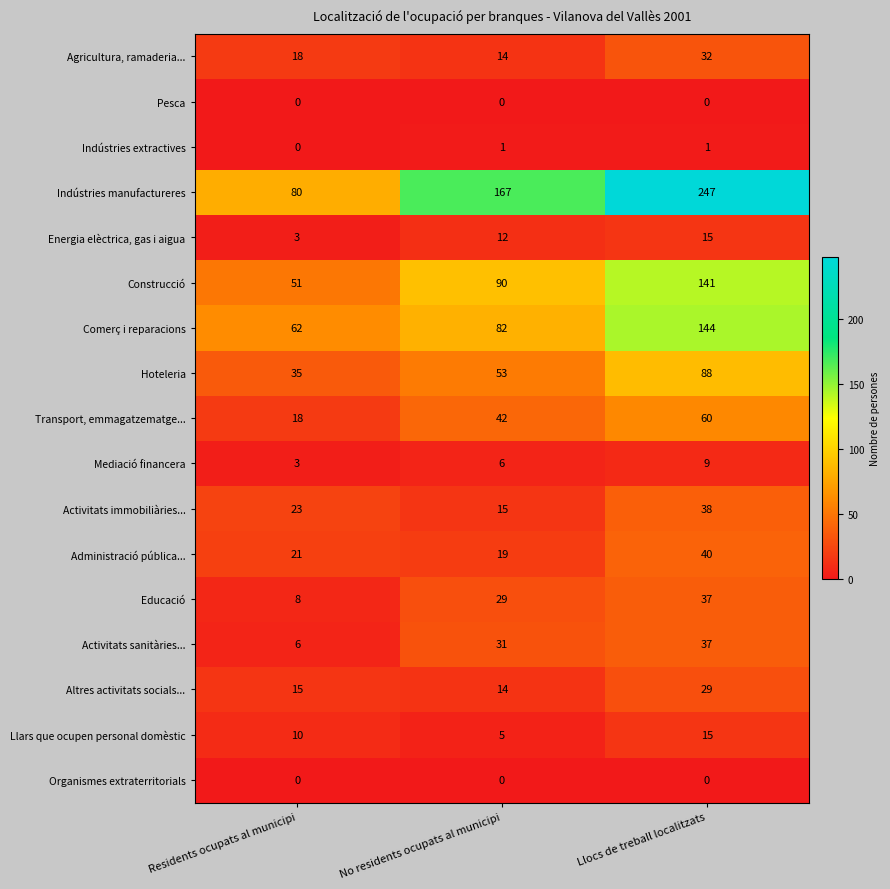

Which series has the largest total across all categories?

Indústries manufactureres